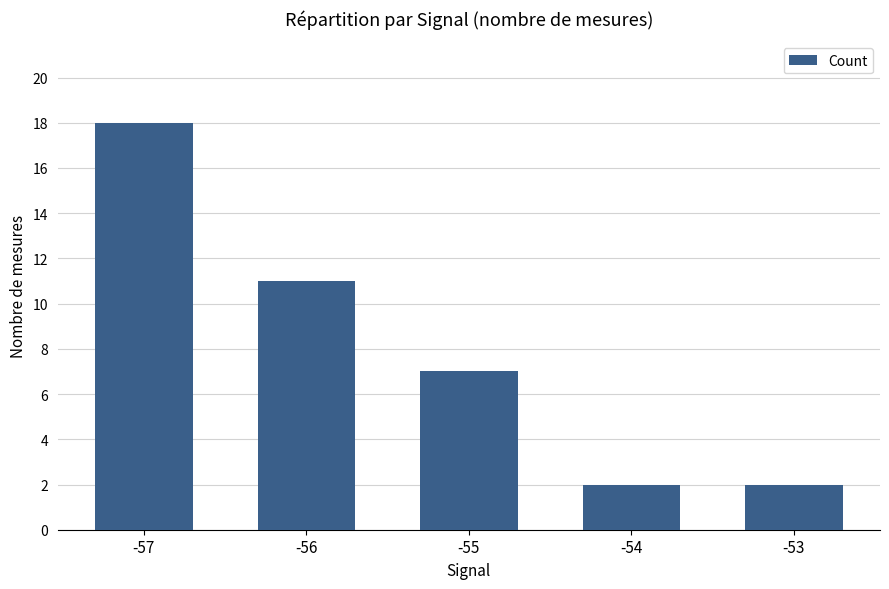

What is the difference between the maximum and minimum values?

16